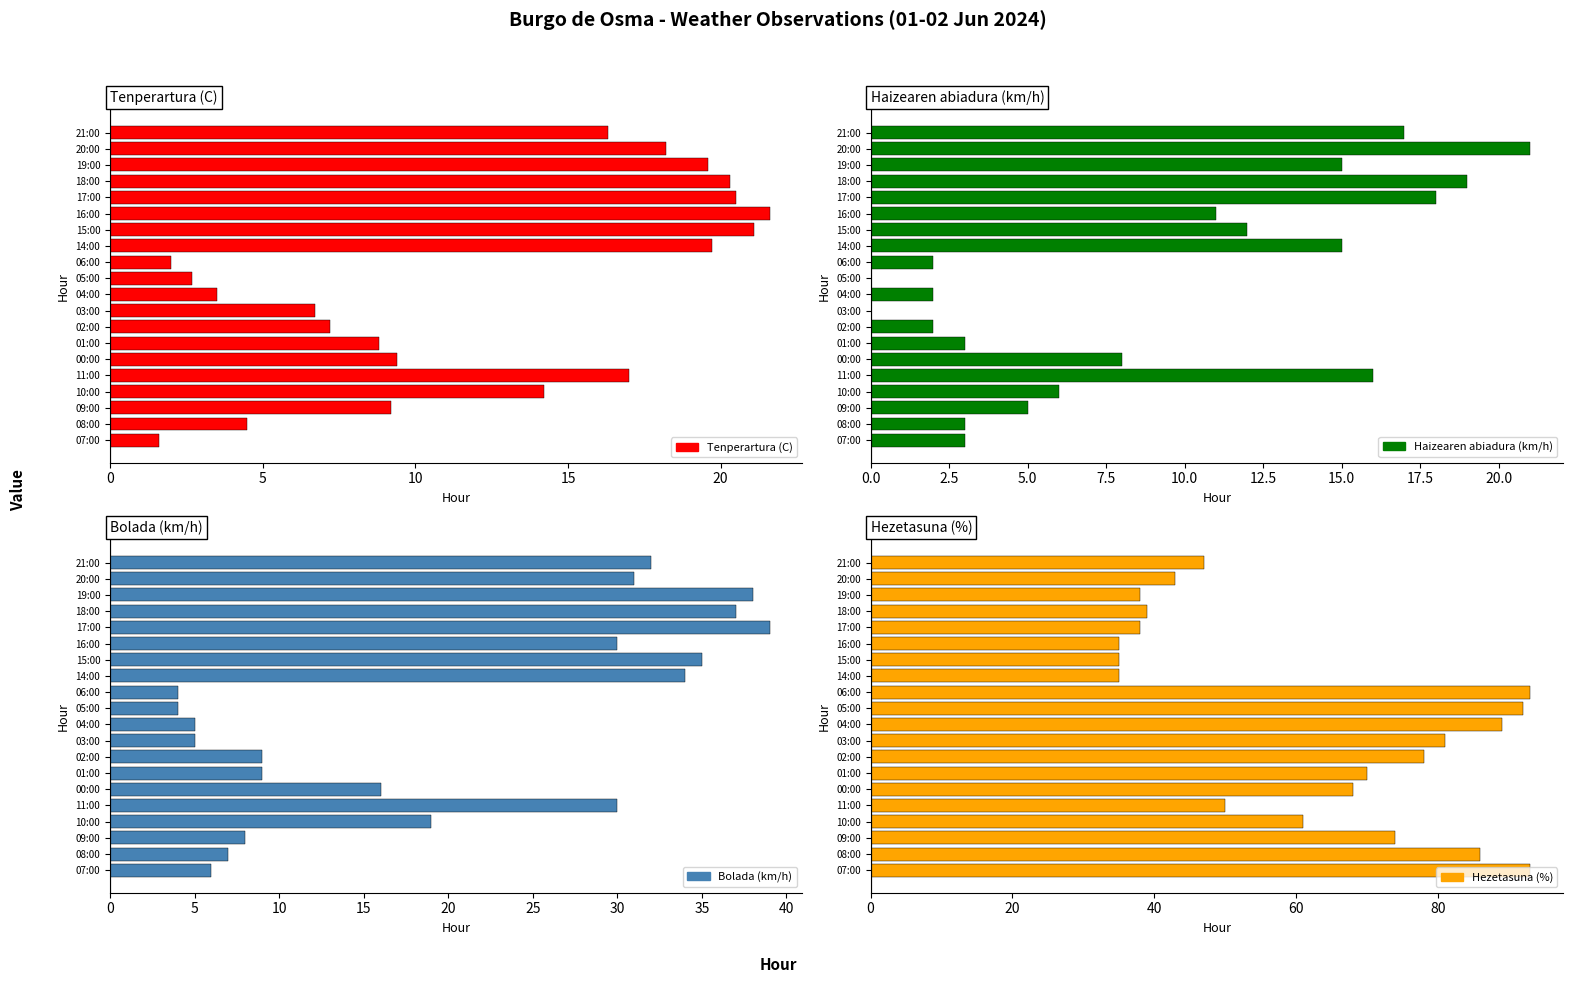

True or false: Hezetasuna (%) has a value of 59 at 18:00.

False